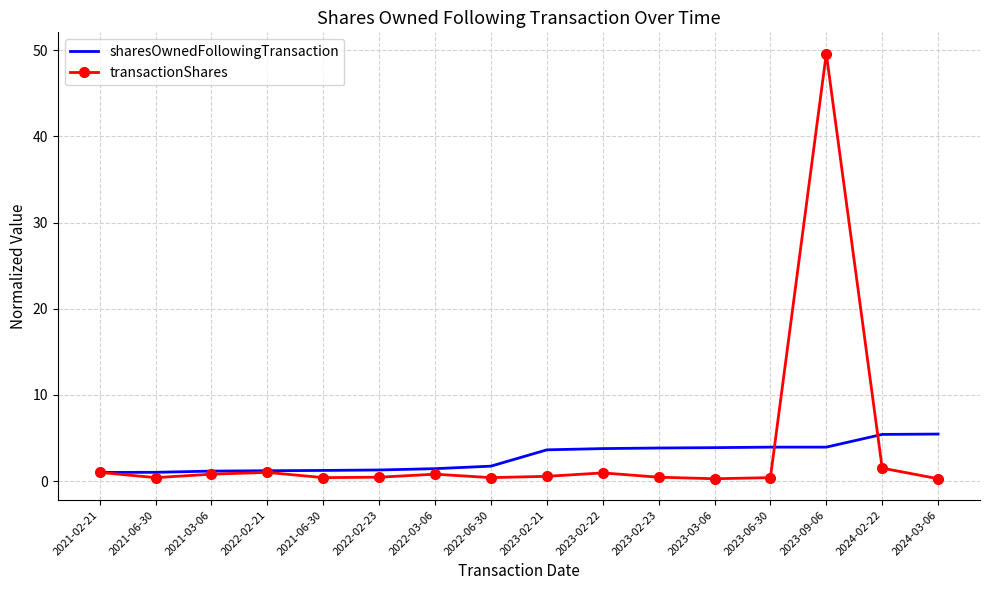

List the series in order of their overall mean, lowest first.

sharesOwnedFollowingTransaction, transactionShares